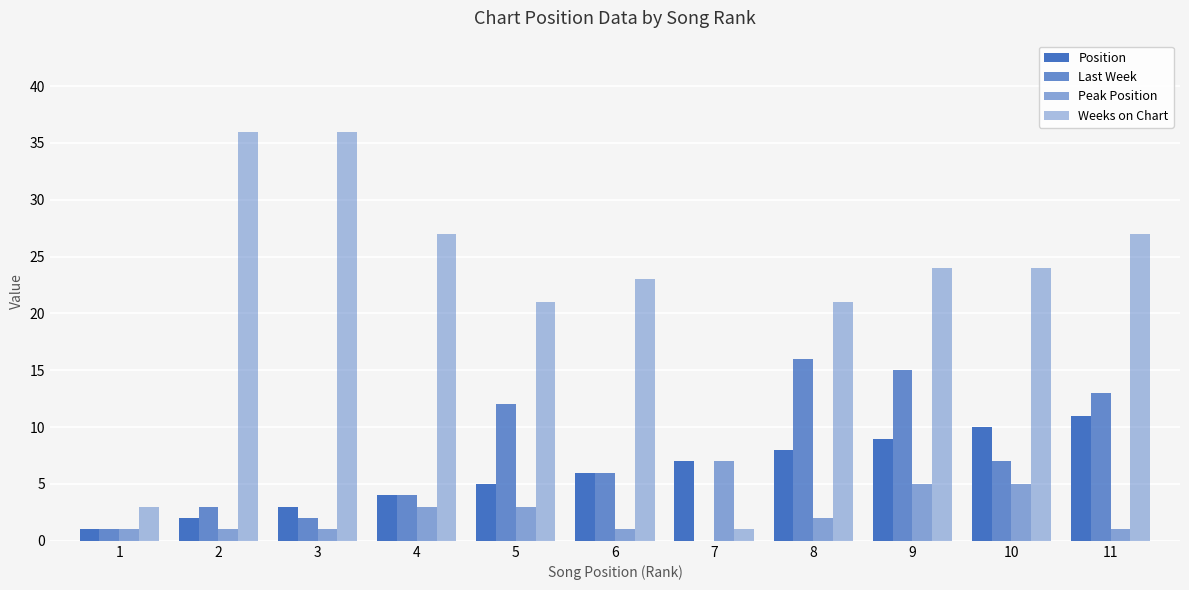

Reading right to left, extract all data points from this chart.

Position: 11	10	9	8	7	6	5	4	3	2	1
Last Week: 13	7	15	16	0	6	12	4	2	3	1
Peak Position: 1	5	5	2	7	1	3	3	1	1	1
Weeks on Chart: 27	24	24	21	1	23	21	27	36	36	3